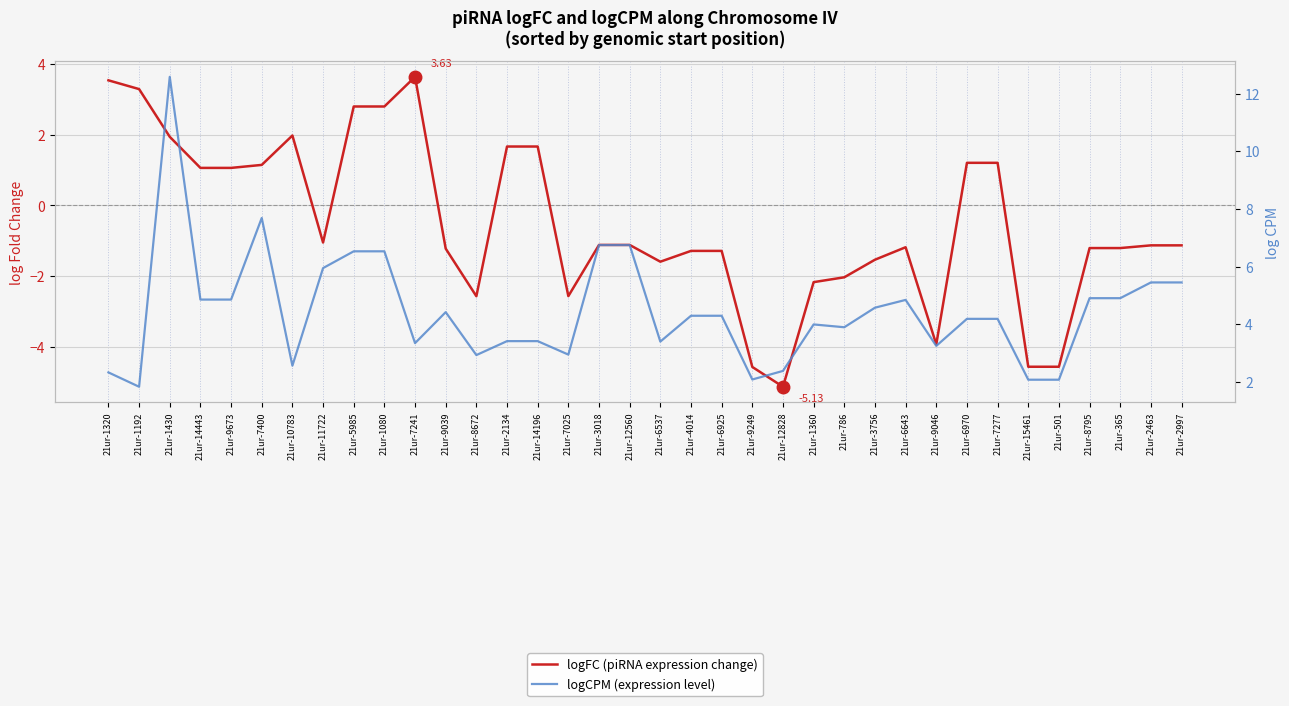

The logCPM (expression level) series shows 2.3 at 21ur-1080. True or false?

False